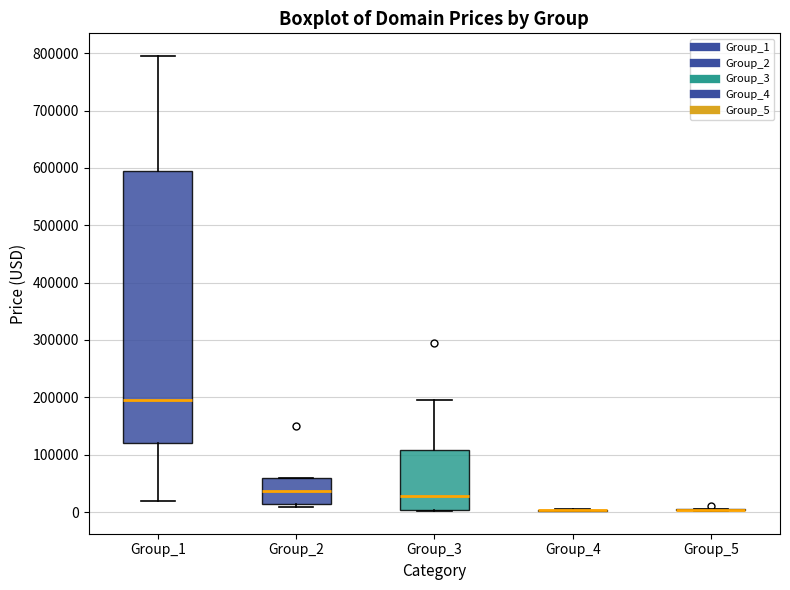

Which box is the tallest, from its lower edge to its upper edge?

Group_1